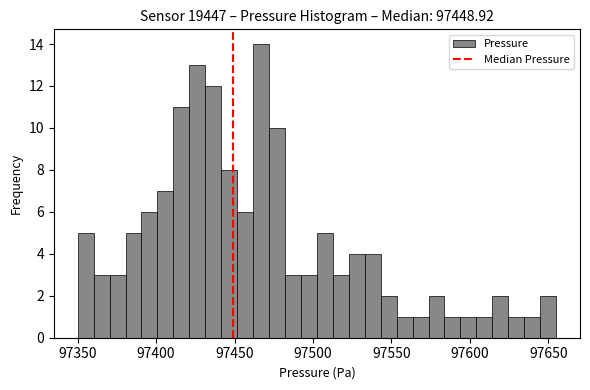

Around what value on the x-axis is the tallest bar? Give the approximate position of its centre, as read against the axis.

97465